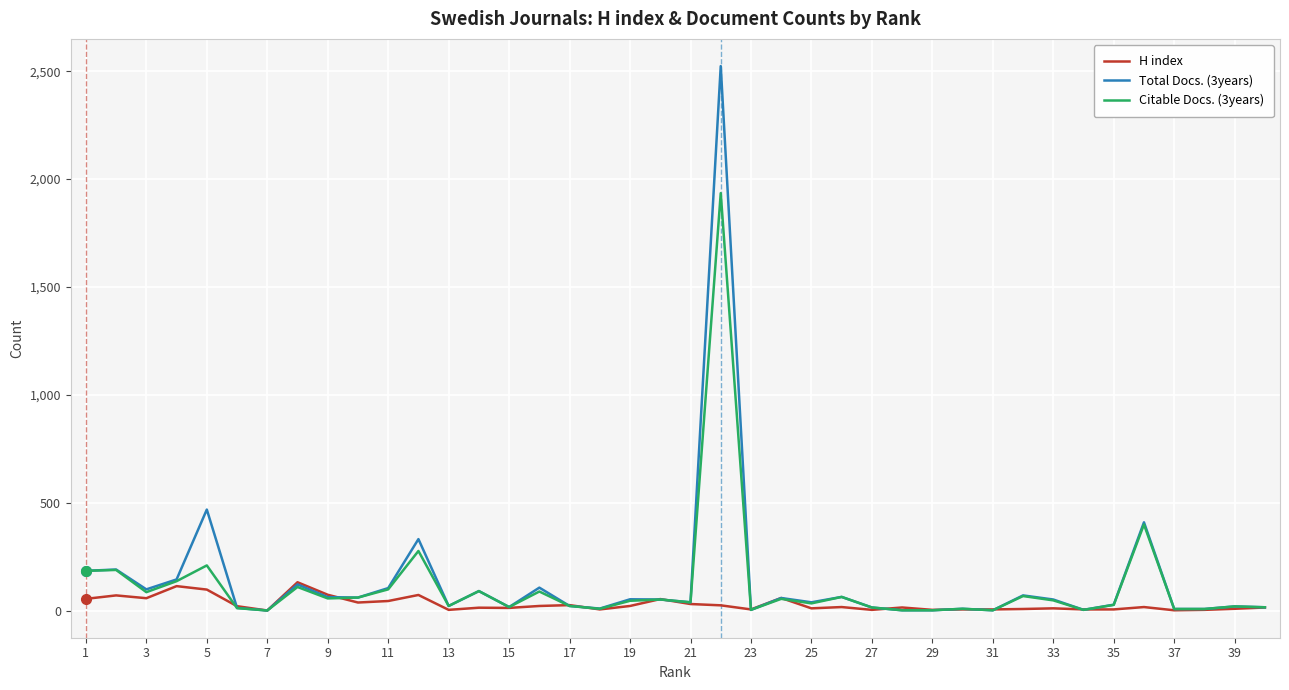

List the series in order of their peak value, lowest first.

H index, Citable Docs. (3years), Total Docs. (3years)